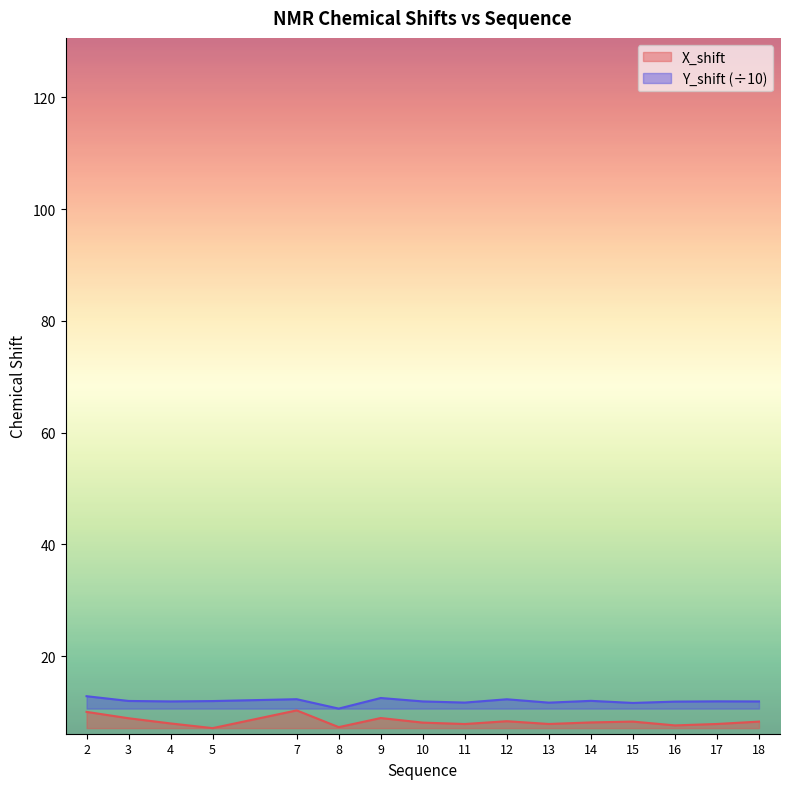

True or false: Y_shift and X_shift cross at least once.

False